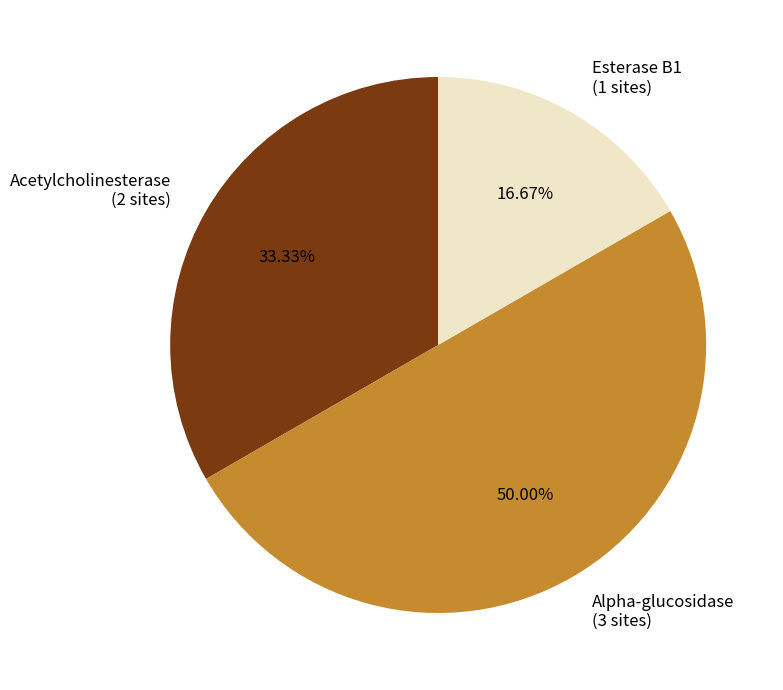

What percentage is the Acetylcholinesterase slice, to the nearest percent?

33%